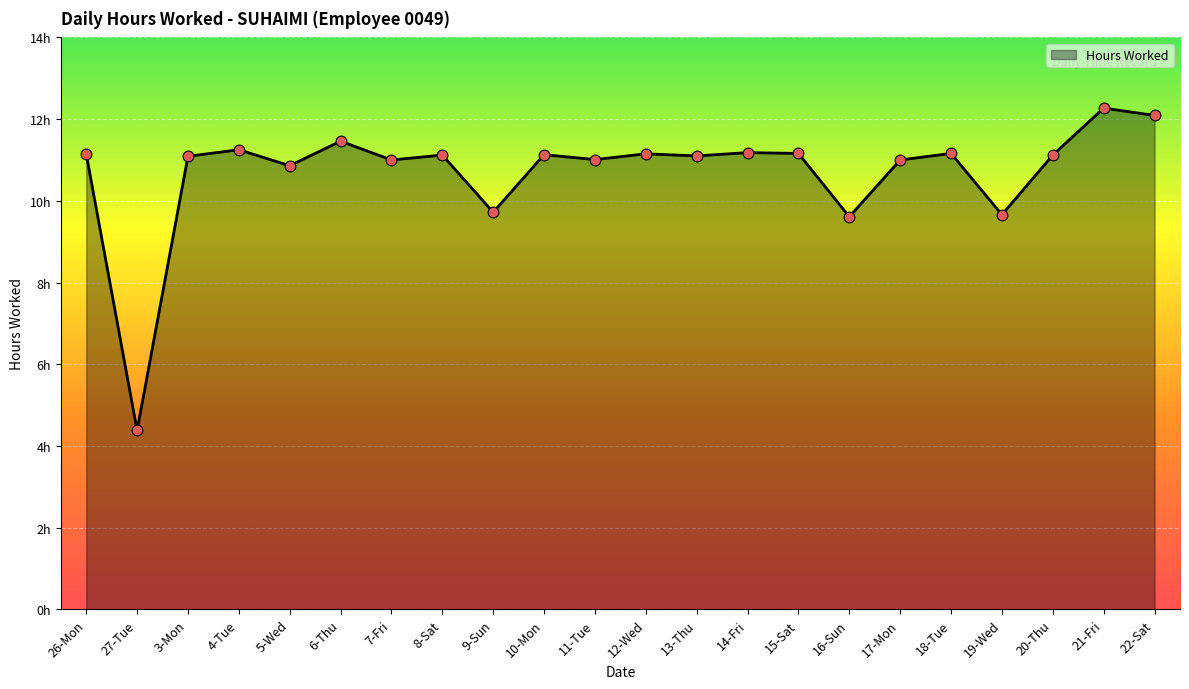

What is the ratio of the value at 22-Sat to the value at 19-Wed?

1.3